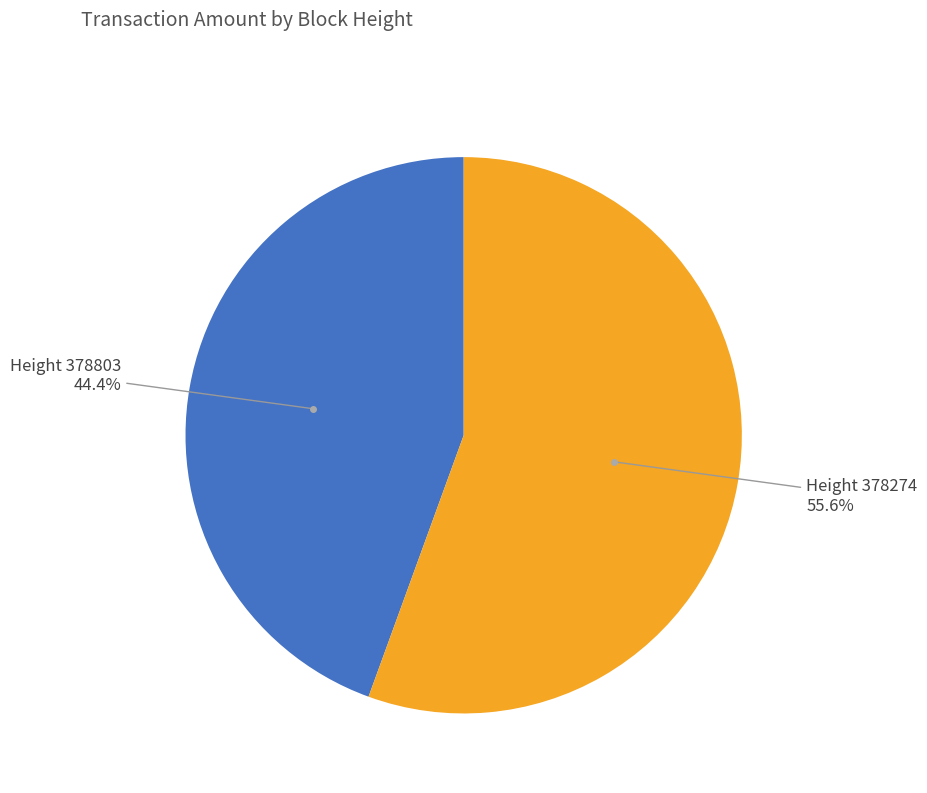

To the nearest percent, what is the difference between the largest and smallest slice percentages?

11%